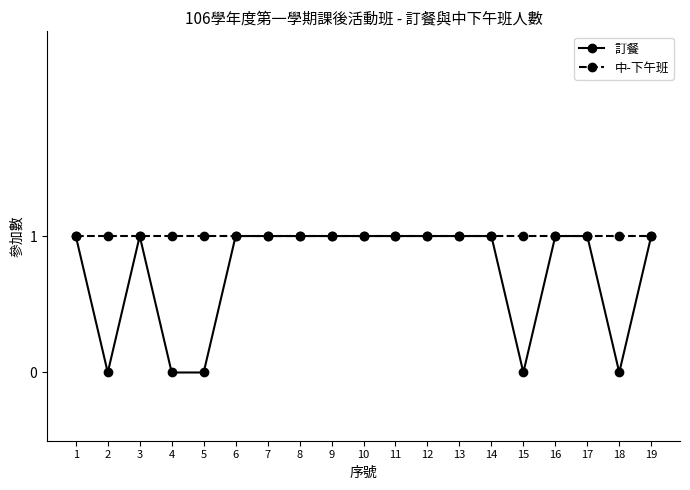

Is the value of 中-下午班 at 19 greater than the value of 訂餐 at 15?

Yes